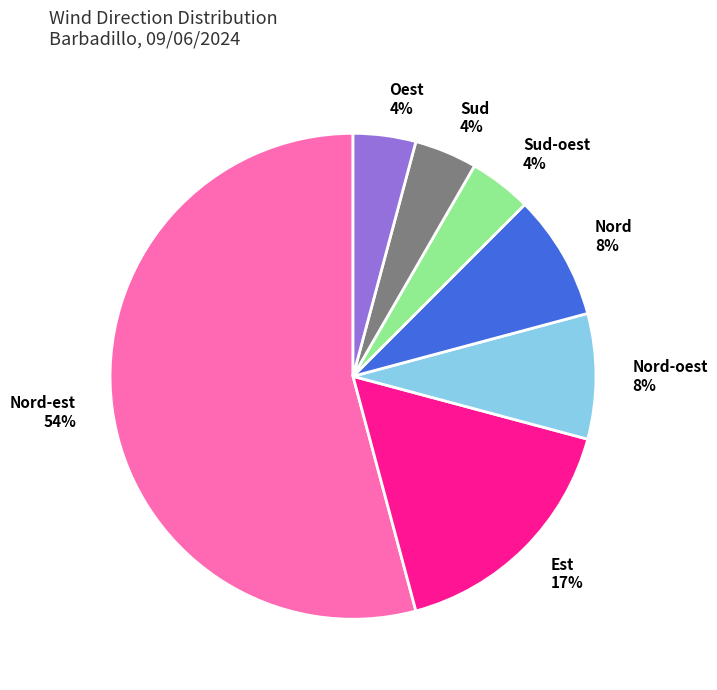

Is Est the majority of the pie?

No